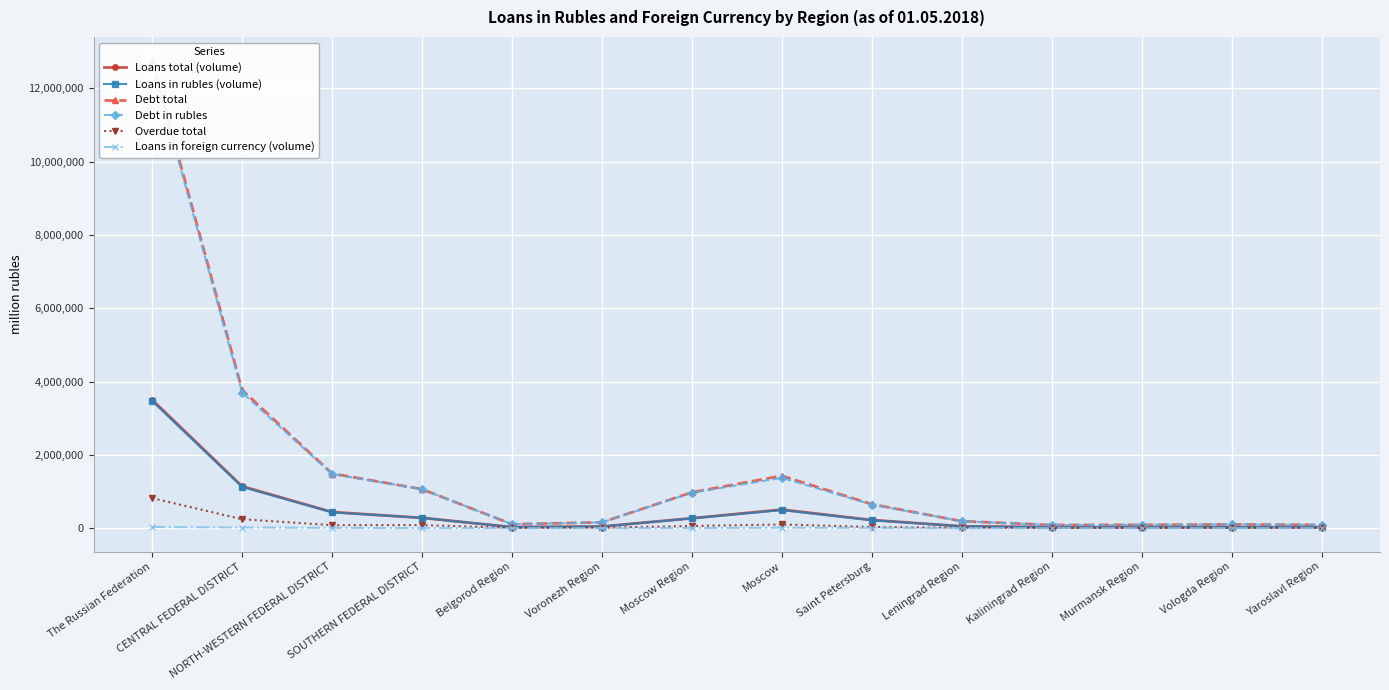

Which series has the largest total across all categories?

Debt total